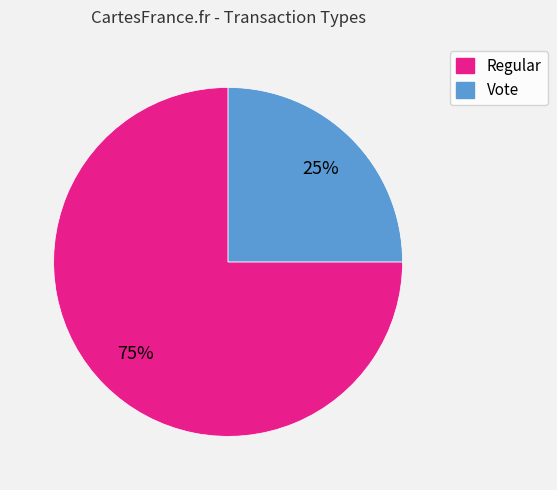

Which has a higher value, Regular or Vote?

Regular